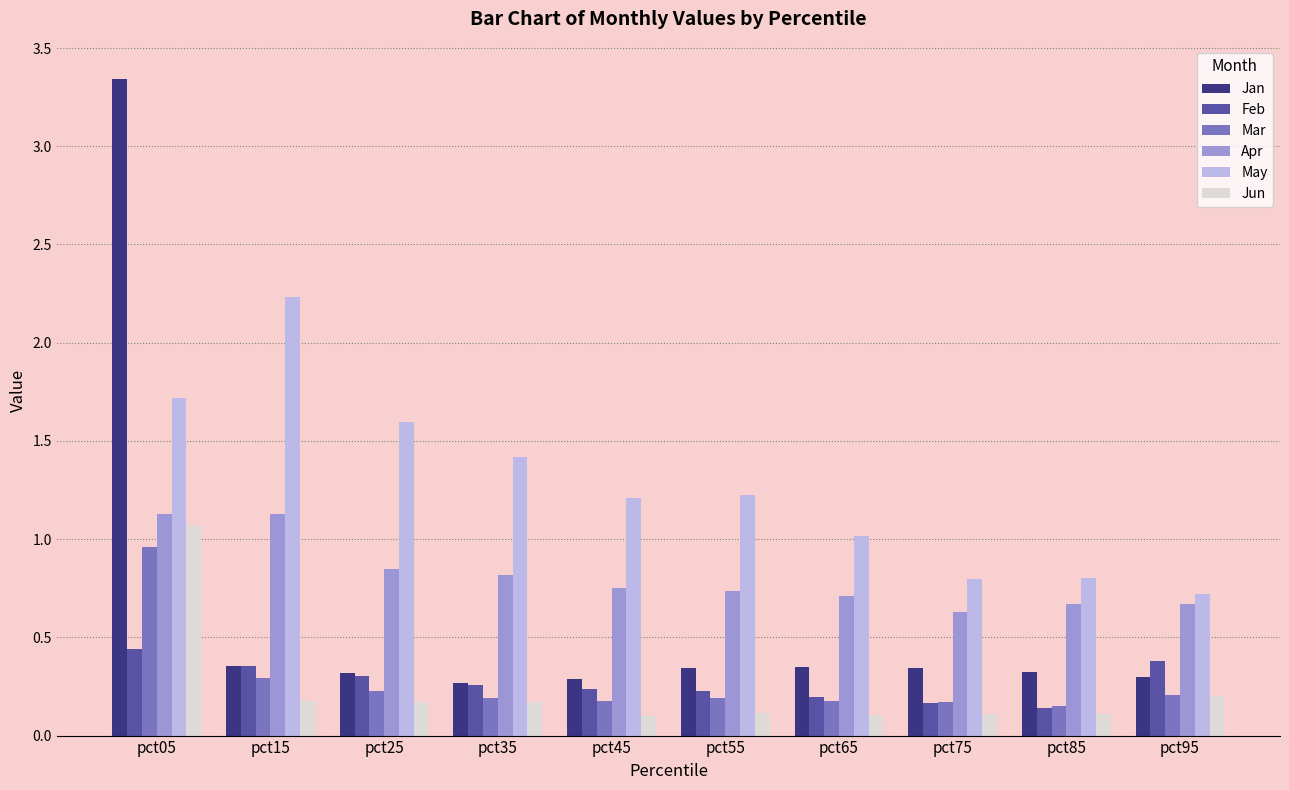

What are all the series names shown in the legend?

Jan, Feb, Mar, Apr, May, Jun